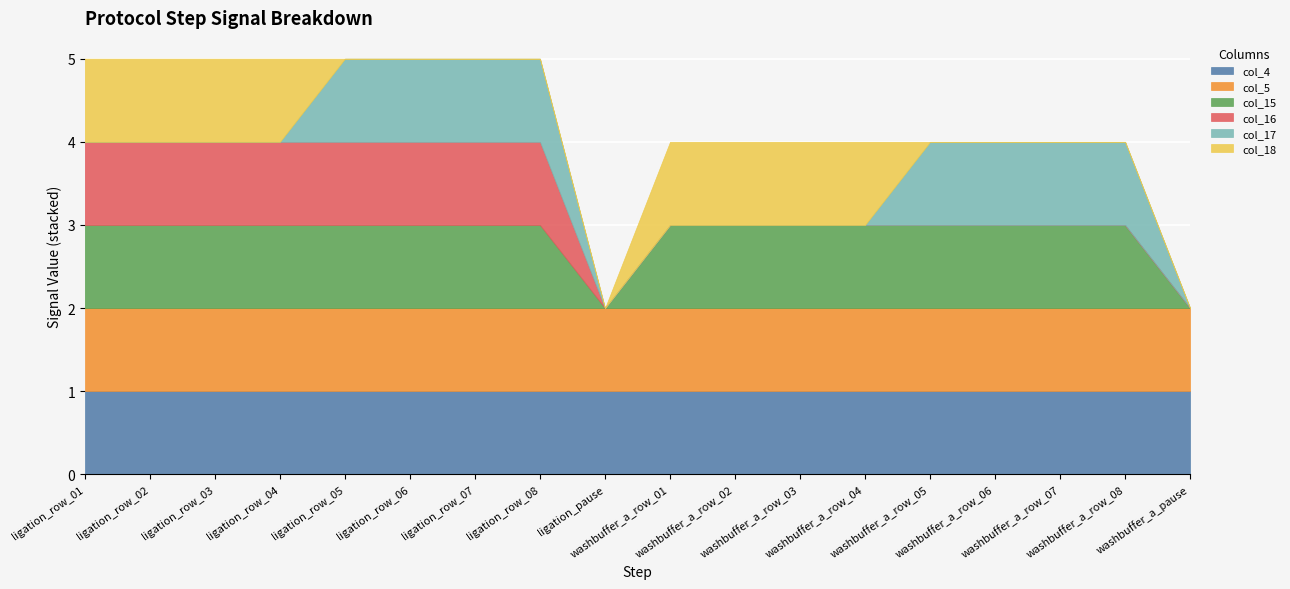

Rank the series at washbuffer_a_row_04 from highest to lowest value.

col_4, col_5, col_15, col_18, col_16, col_17